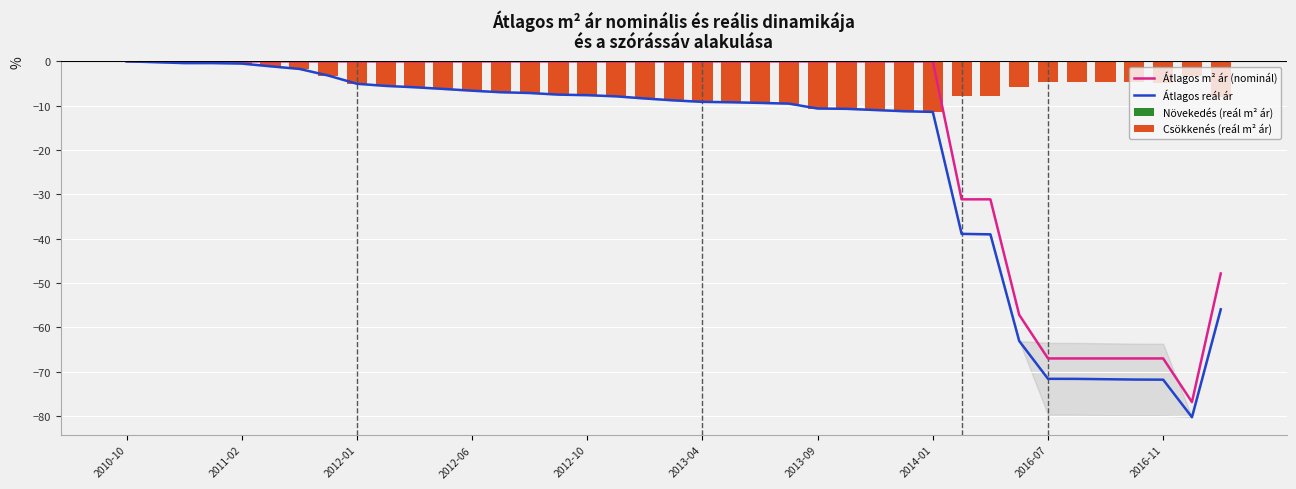

Is it true that Átlagos reál ár equals -0.7 at 2013-04?

False